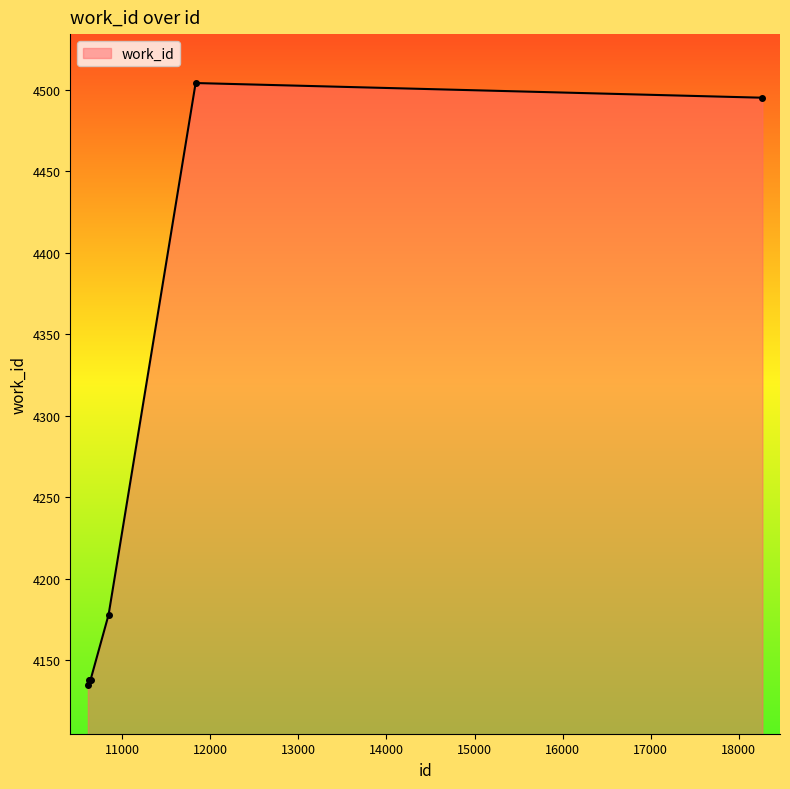

What is the difference between the maximum and minimum values?

369